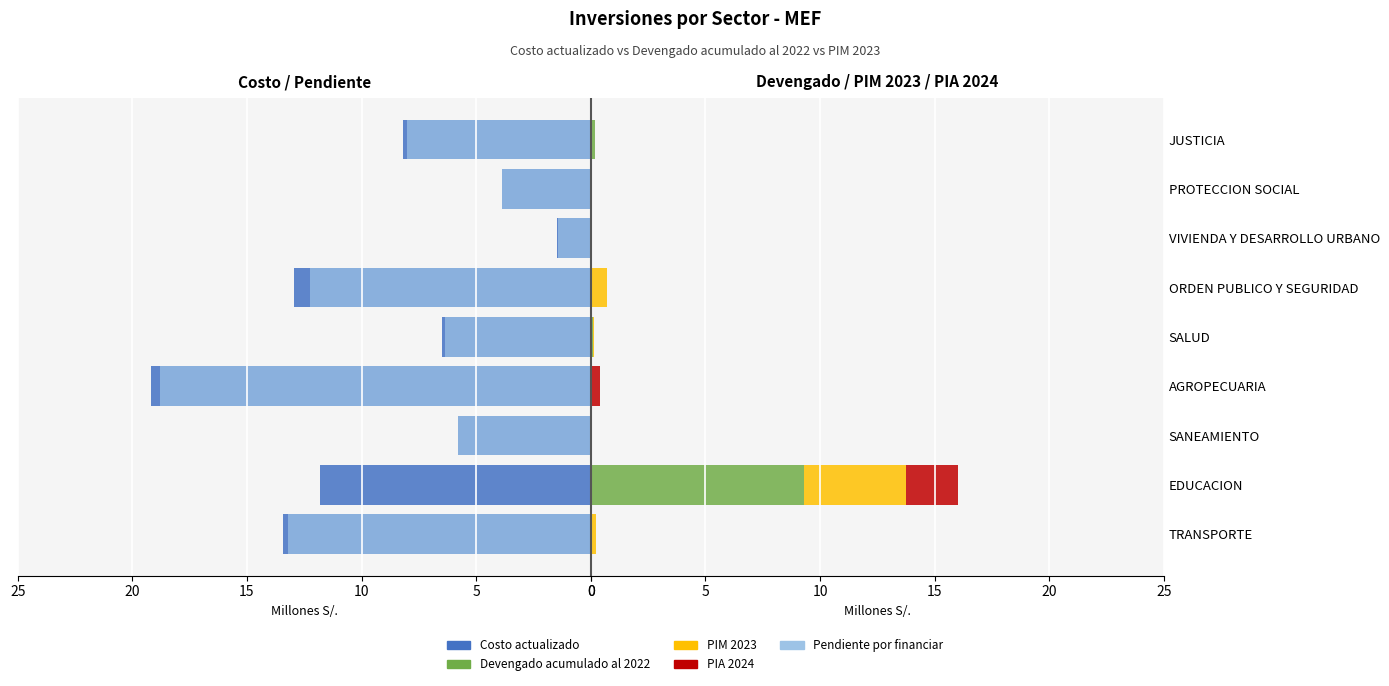

How many positive values does the PIM 2023 series have?

6